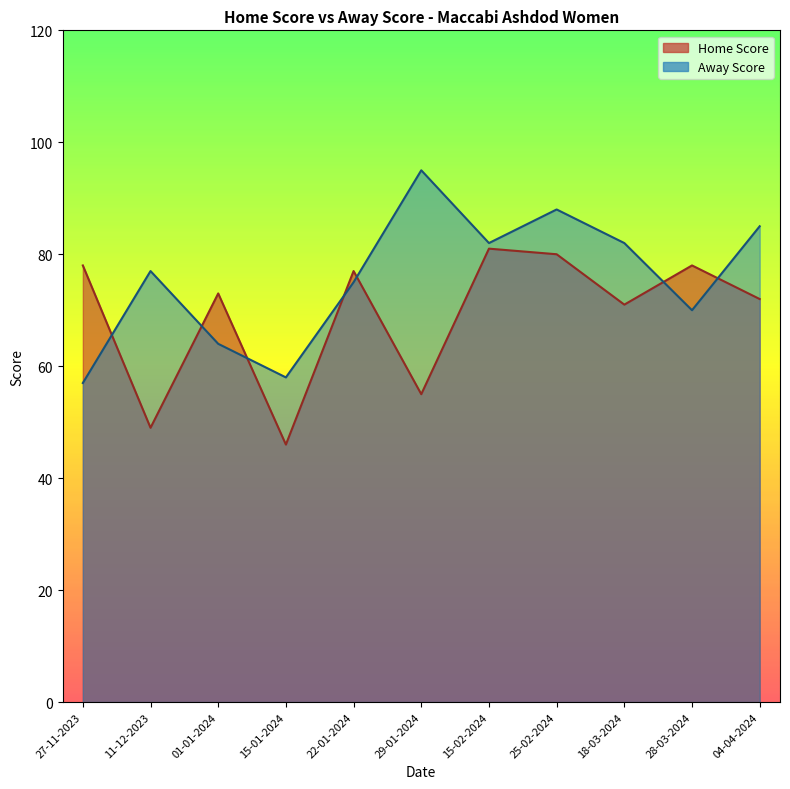

What is the spread (max minus min) of values at 22-01-2024?

2